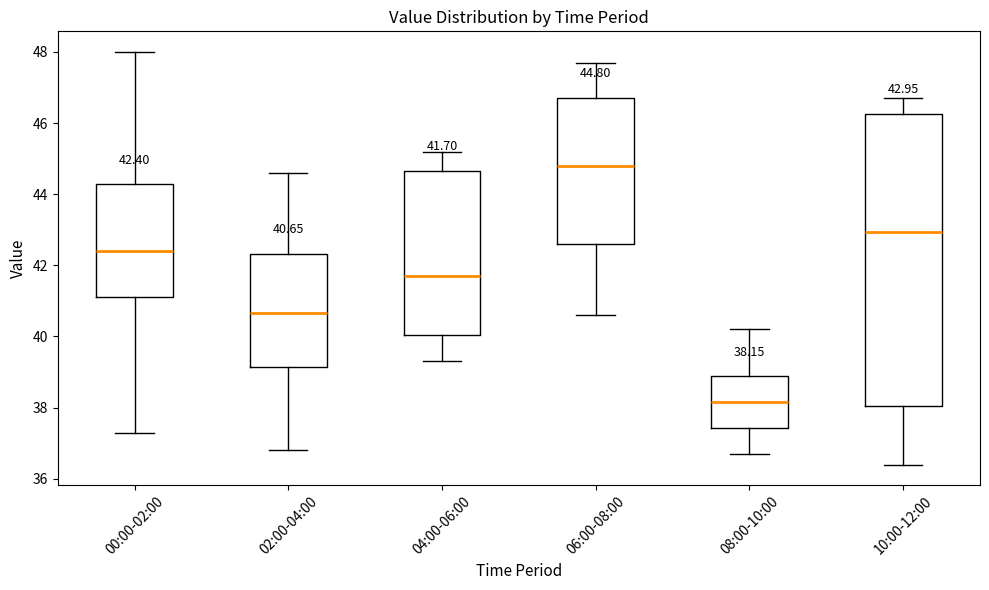

Which box is the tallest, from its lower edge to its upper edge?

10:00-12:00